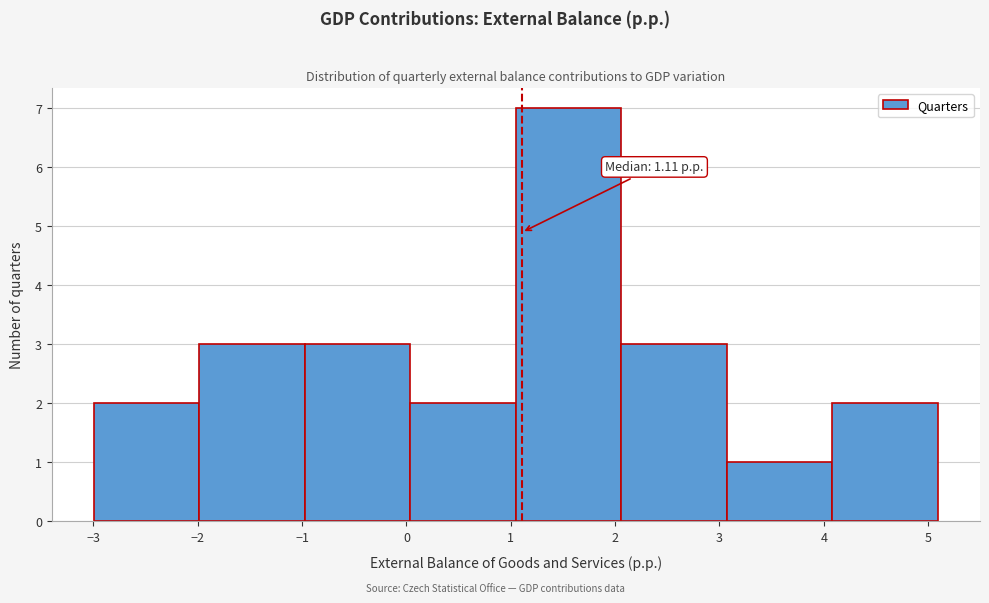

Over which range of the x-axis is the bar tallest?

1.0 to 2.1